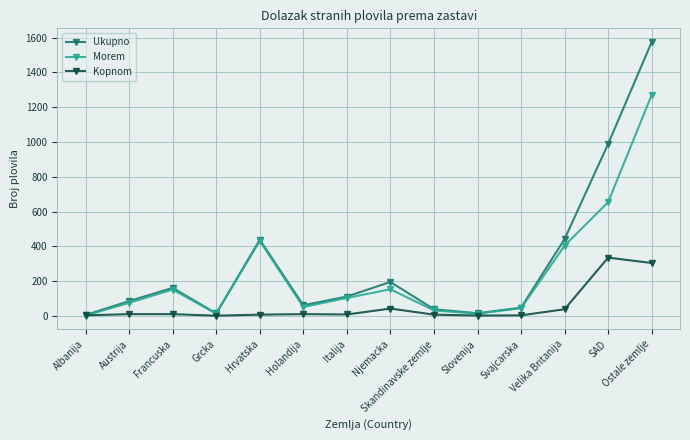

What are all the series names shown in the legend?

Ukupno, Morem, Kopnom